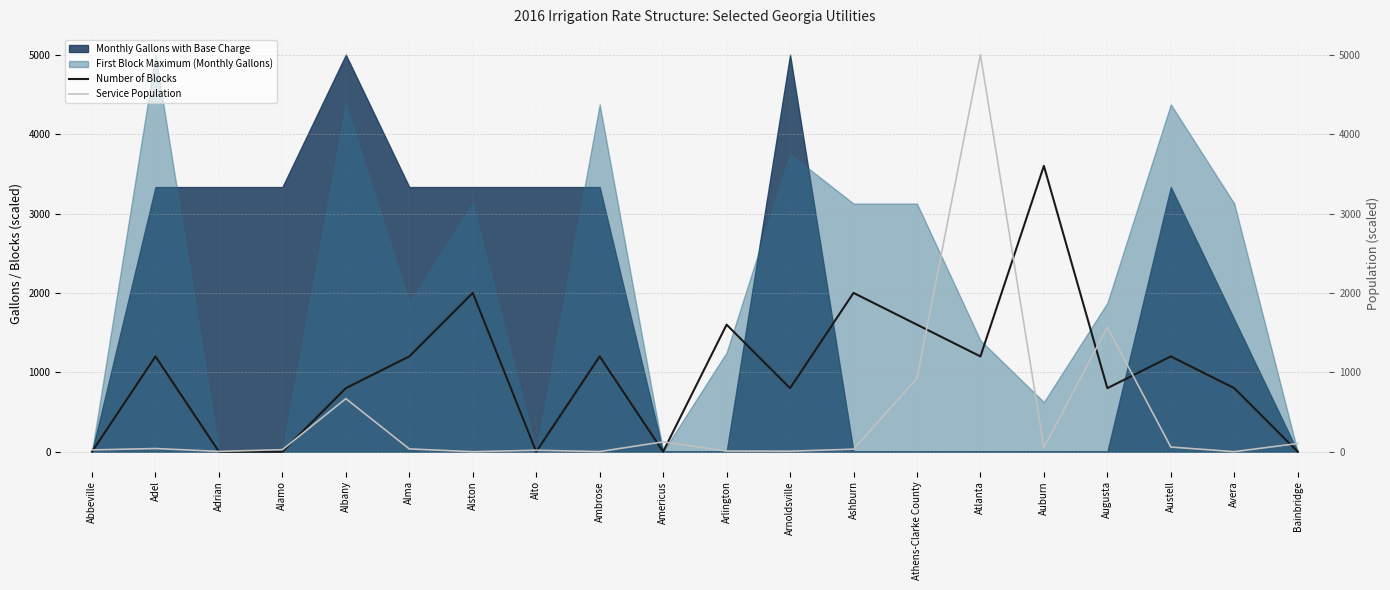

What is the approximate value of Number of Blocks at Avera?

800